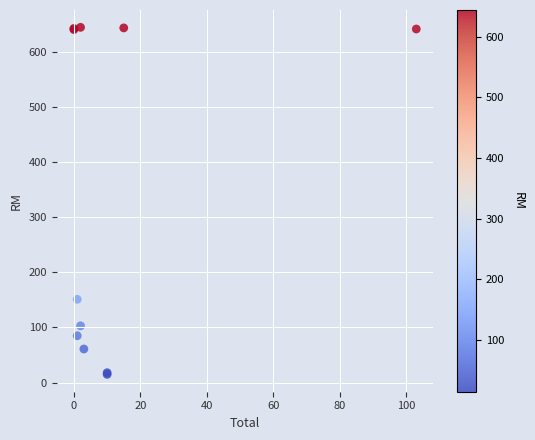

What Y value in the scatter plot is closest to 329?

151